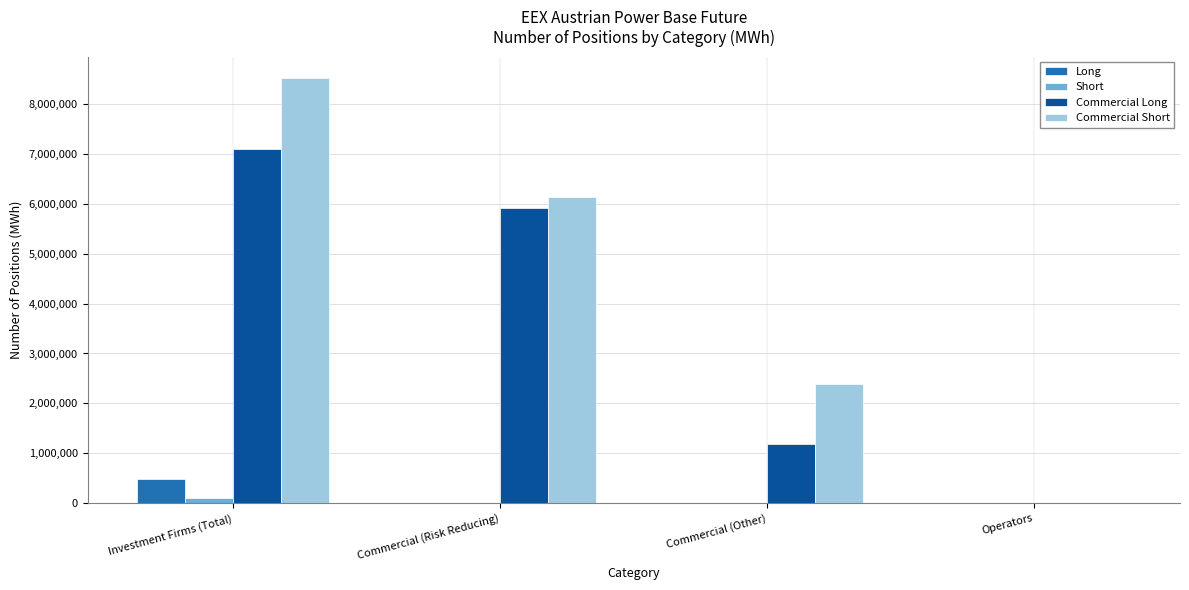

Reading left to right, list all the values displayed in this chart.

Long: Investment Firms (Total)=495774	Commercial (Risk Reducing)=0	Commercial (Other)=0	Operators=0
Short: Investment Firms (Total)=108752	Commercial (Risk Reducing)=0	Commercial (Other)=0	Operators=0
Commercial Long: Investment Firms (Total)=7091581	Commercial (Risk Reducing)=5903327	Commercial (Other)=1188254	Operators=0
Commercial Short: Investment Firms (Total)=8513416	Commercial (Risk Reducing)=6128399	Commercial (Other)=2385017	Operators=0